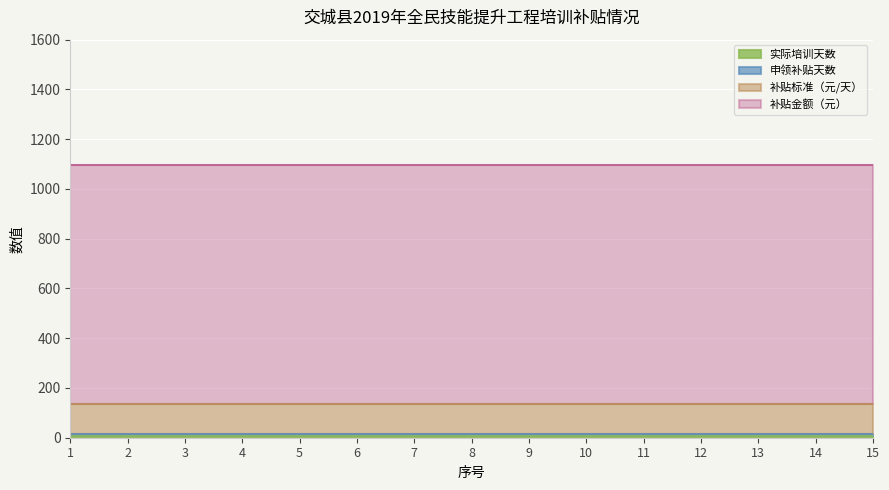

Does the chart display data point markers on the line(s)?

No